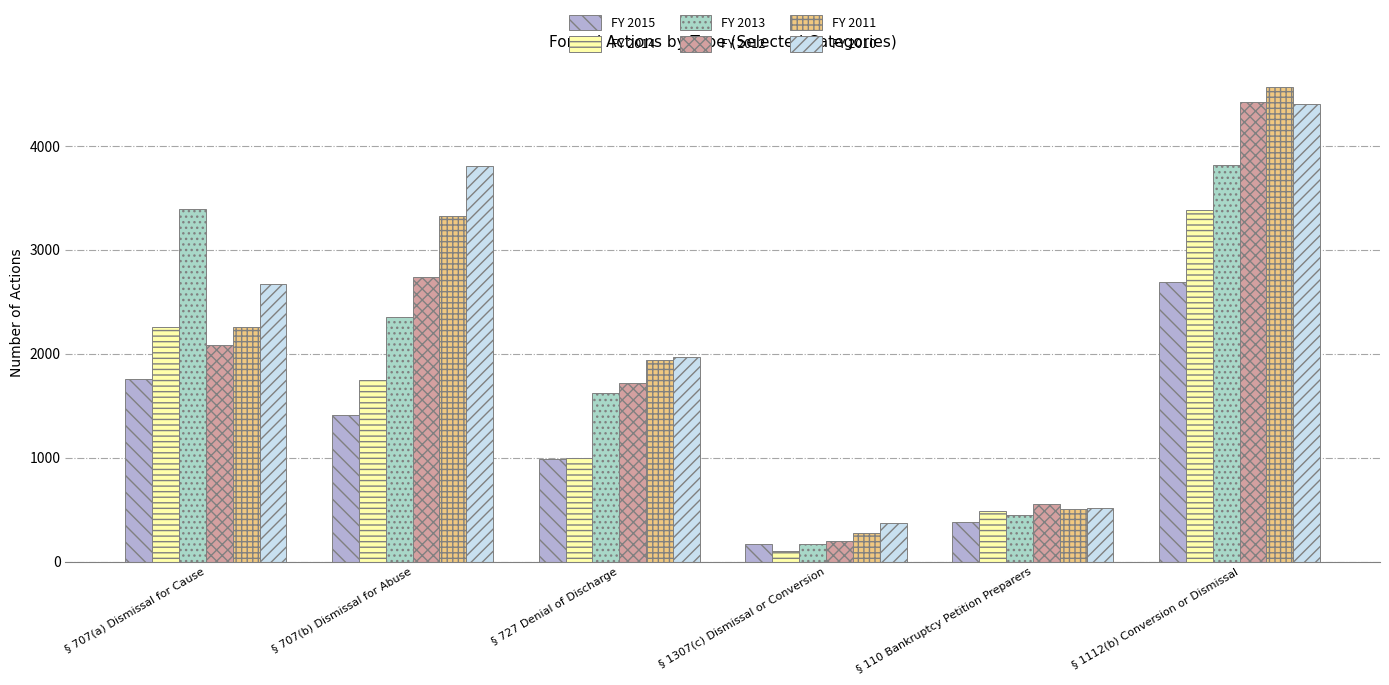

Which category has the highest value across all series?

§ 1112(b) Conversion or Dismissal